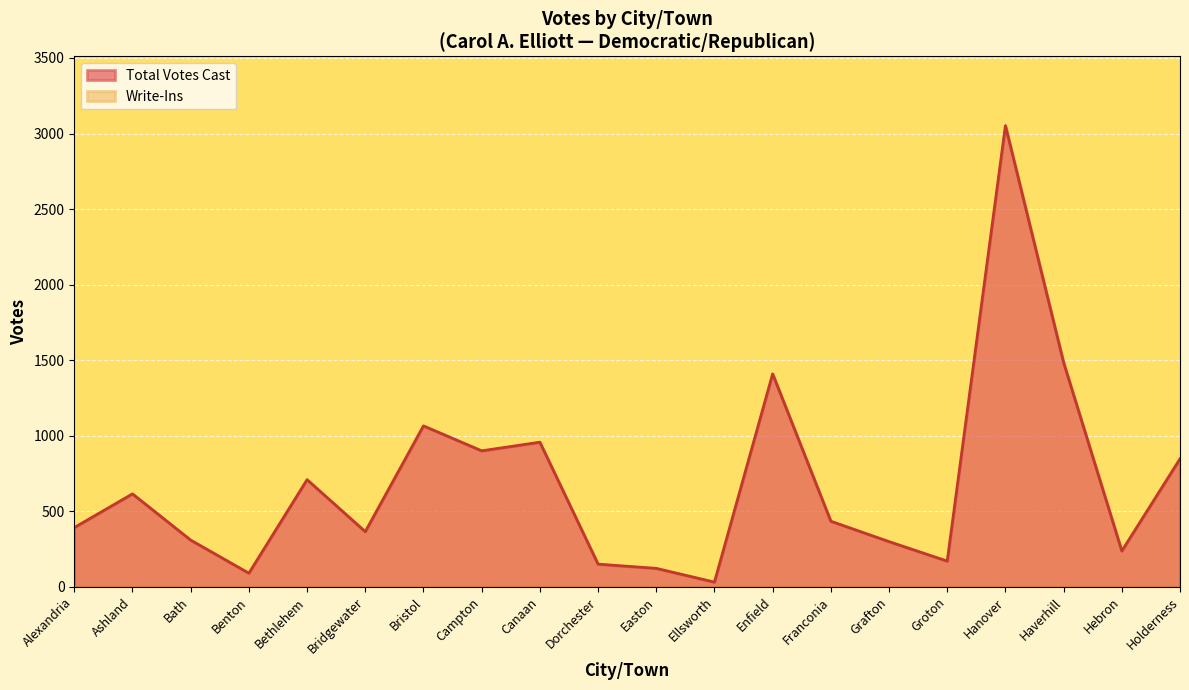

How many data points are above 434?

9